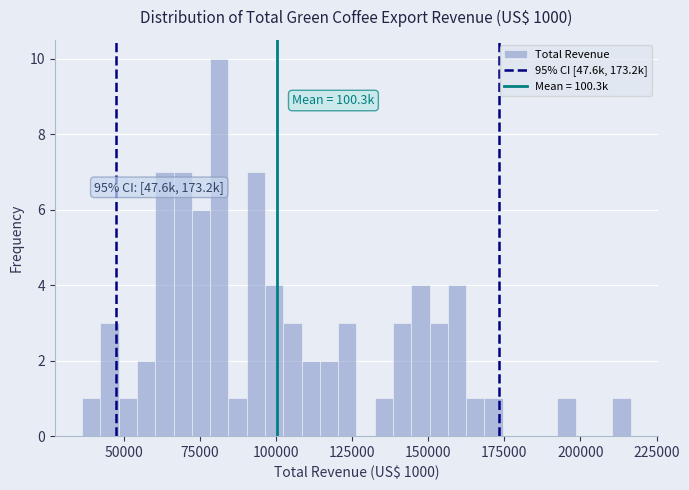

Around what value on the x-axis is the tallest bar? Give the approximate position of its centre, as read against the axis.

80000